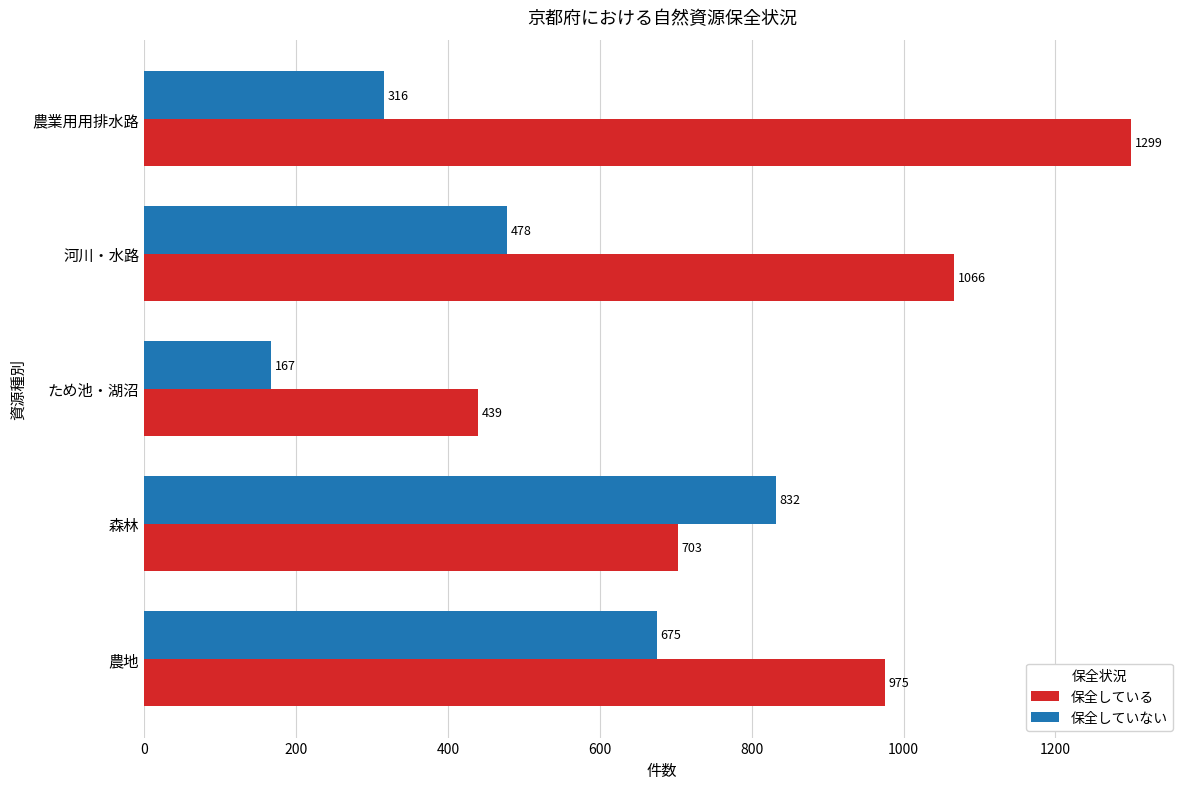

Rank the series by their maximum value, from lowest to highest.

保全していない, 保全している